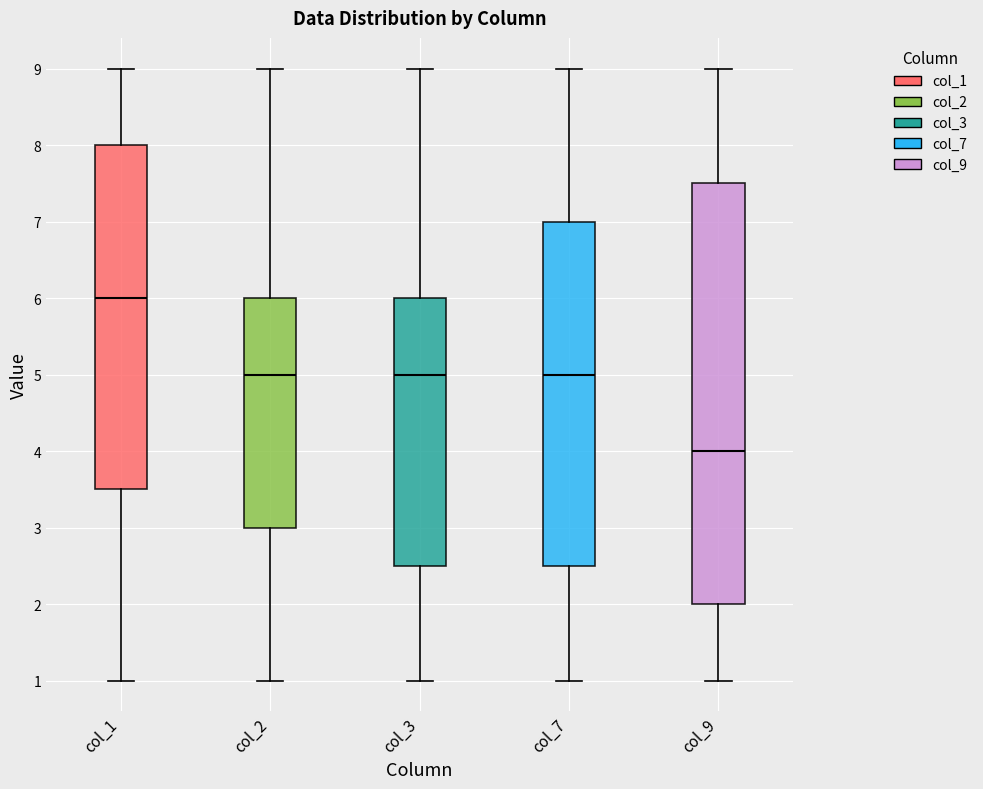

Reading left to right, transcribe this box plot: for each box, give where its median line is, the range the box spans, and where its two whiskers end, as read against the y-axis. The values are not printed on the chart, so give them approximately, as read against the axis.

col_1: median 6.0, box 3.5 to 8.0, whiskers 1.0 to 9.0
col_2: median 5.0, box 3.0 to 6.0, whiskers 1.0 to 9.0
col_3: median 5.0, box 2.5 to 6.0, whiskers 1.0 to 9.0
col_7: median 5.0, box 2.5 to 7.0, whiskers 1.0 to 9.0
col_9: median 4.0, box 2.0 to 7.5, whiskers 1.0 to 9.0